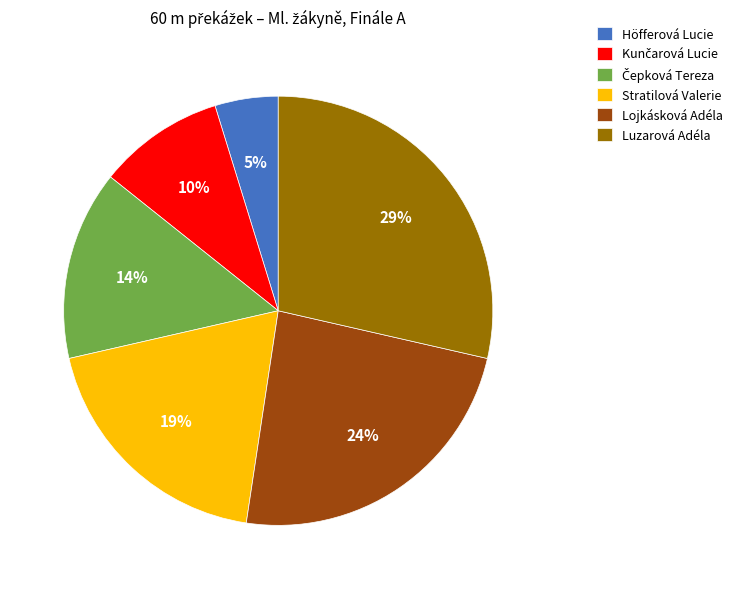

What is the smallest slice in the pie chart?

Höfferová Lucie